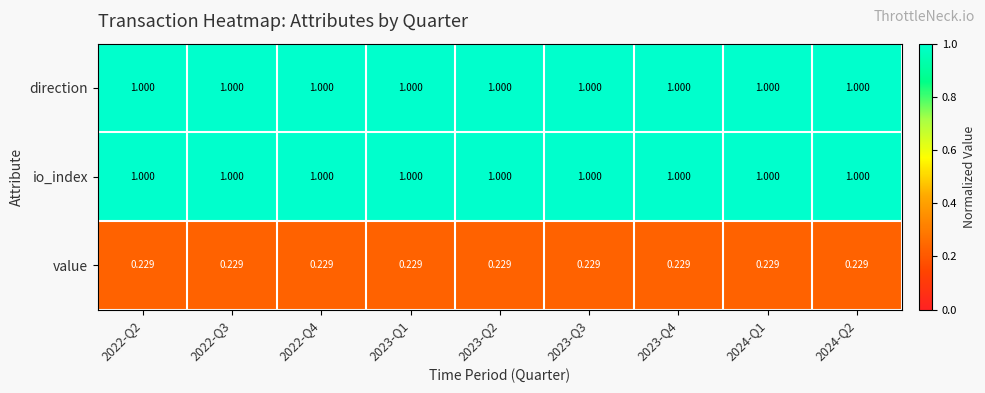

Is the value of direction at 2023-Q4 greater than the value of value at 2023-Q2?

Yes